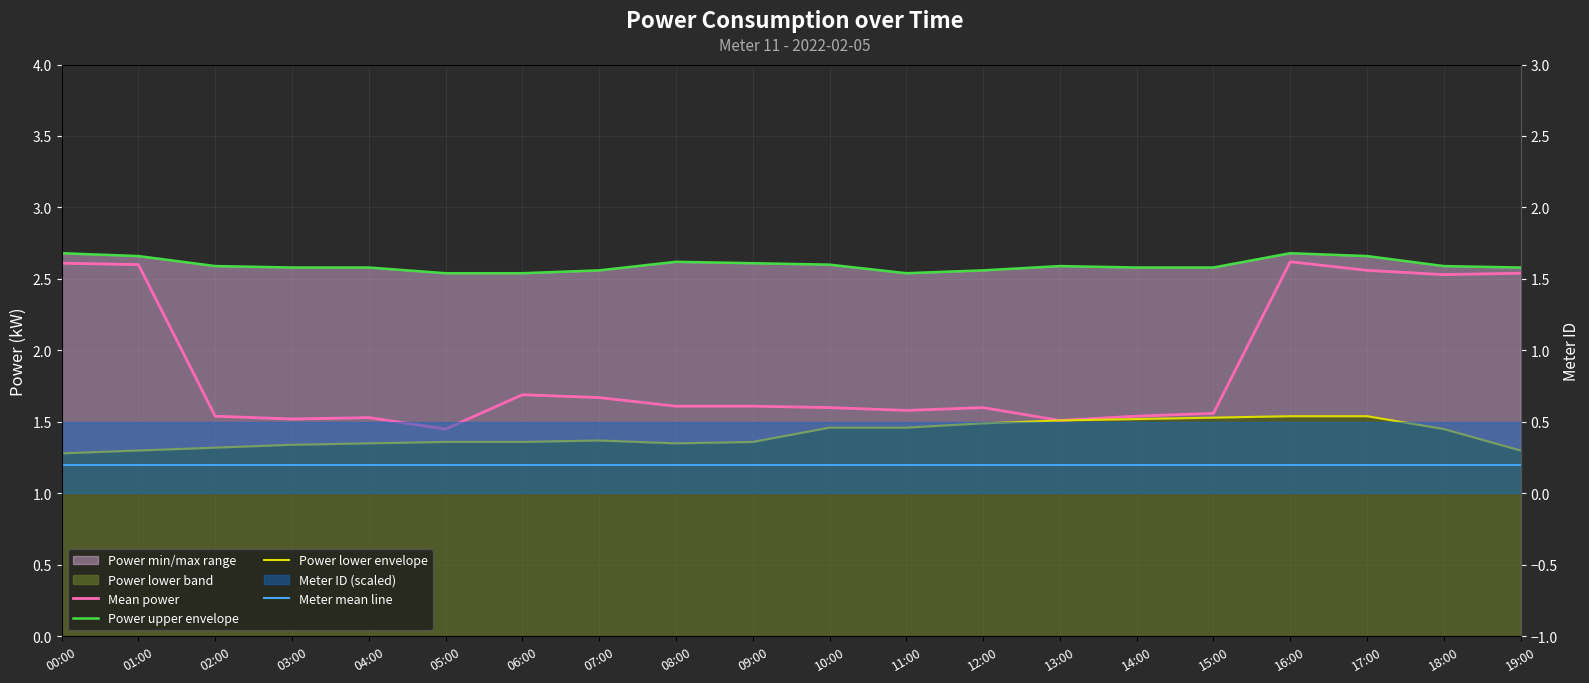

How many Power lower envelope values are between 1 and 2?

20